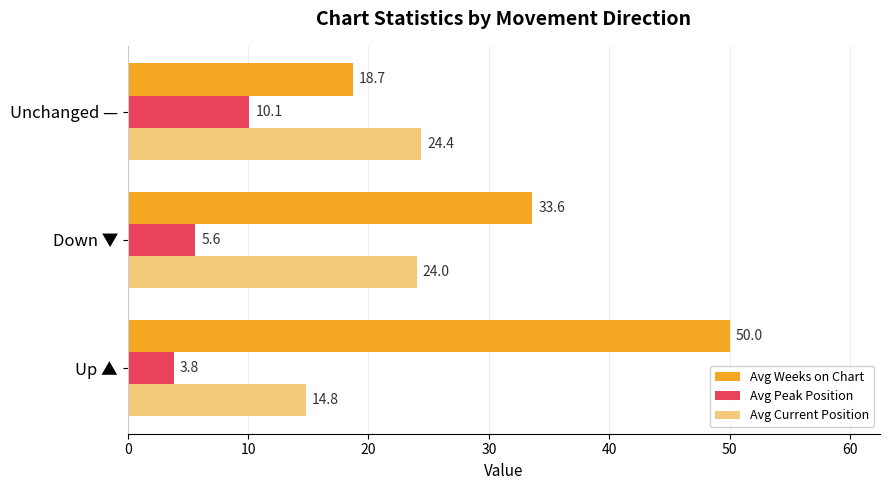

Which series has the widest spread of values?

Avg Weeks on Chart